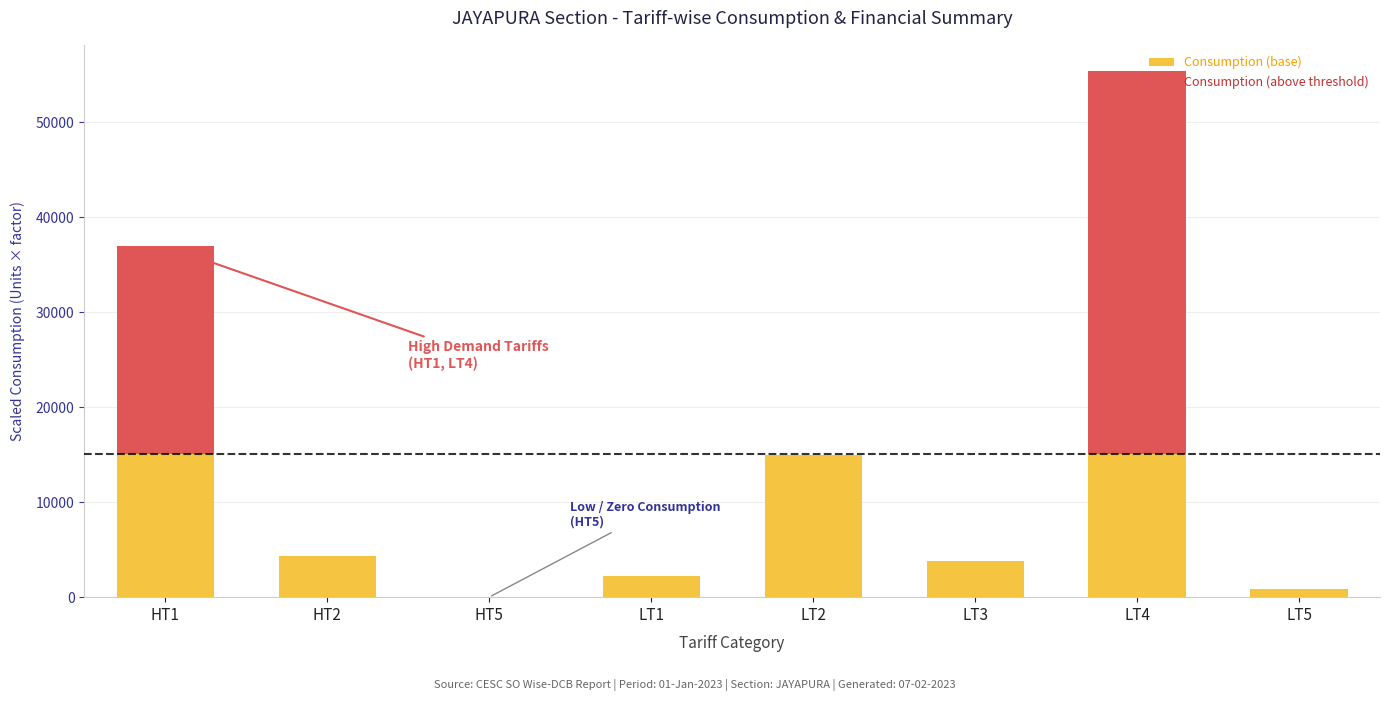

Does the chart contain stacked bars?

Yes